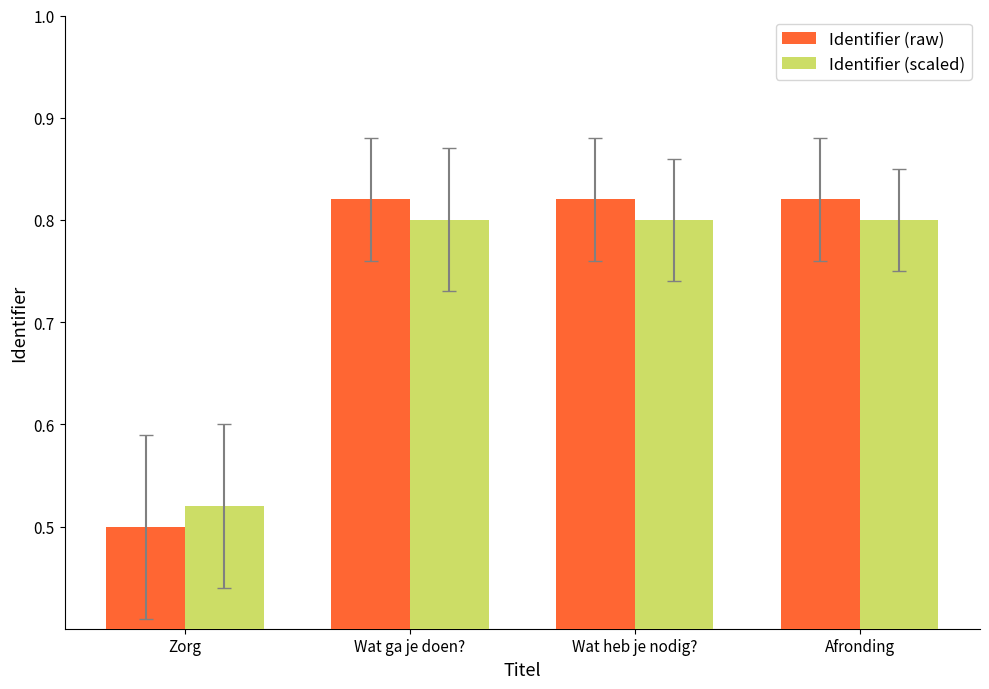

What is the label of the 4th bar from the right?

Zorg